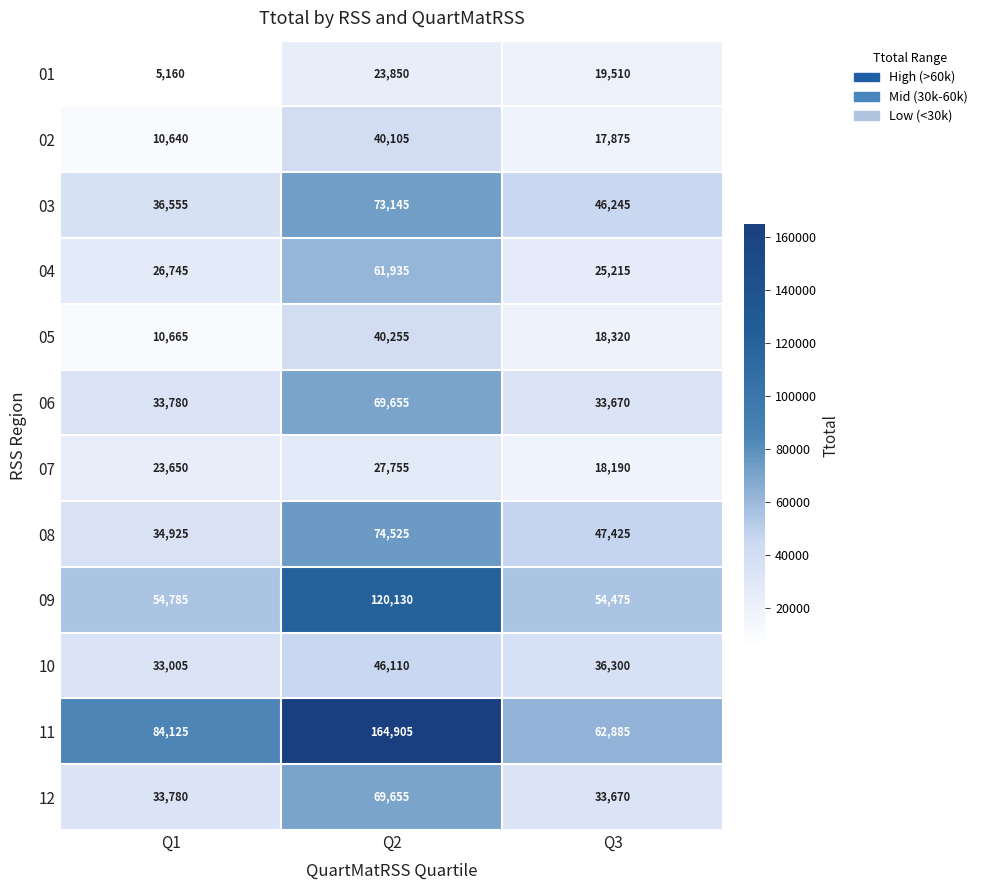

What is the smallest value displayed?

5160